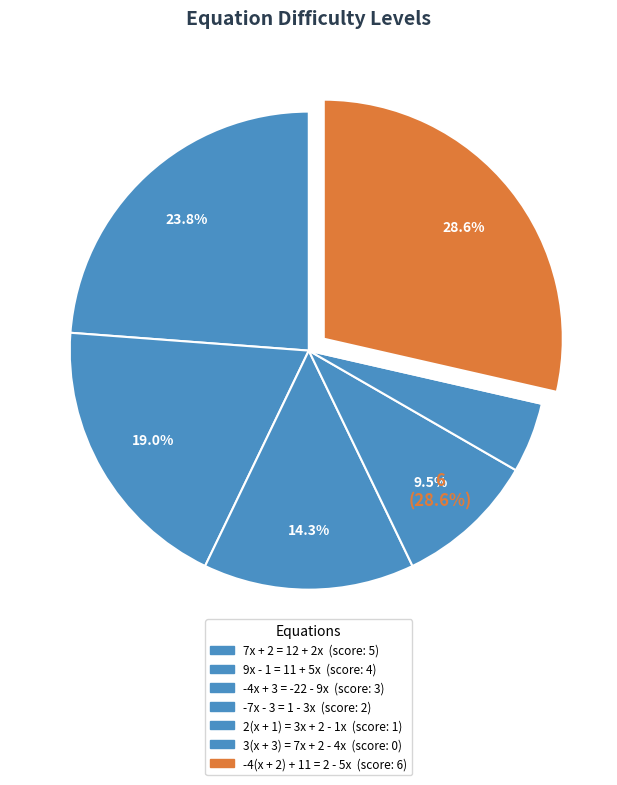

Is there any slice that represents more than half of the pie?

No